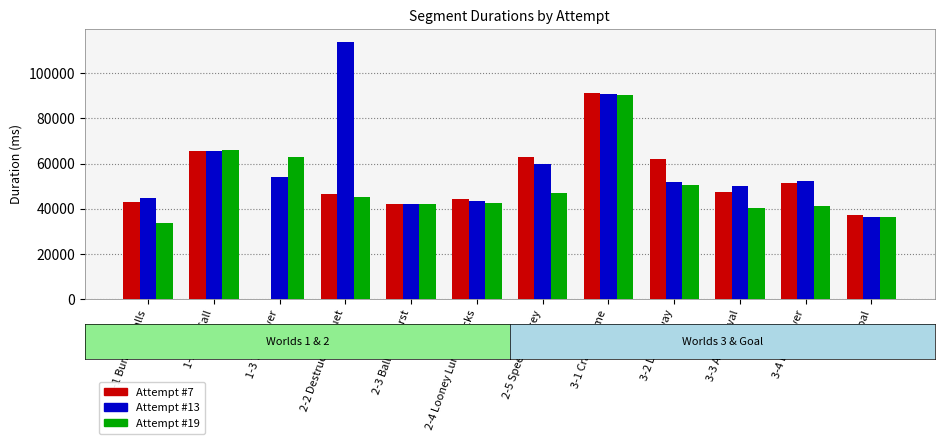

What is the total value across all series at 2-3 Balloon Burst?

126002